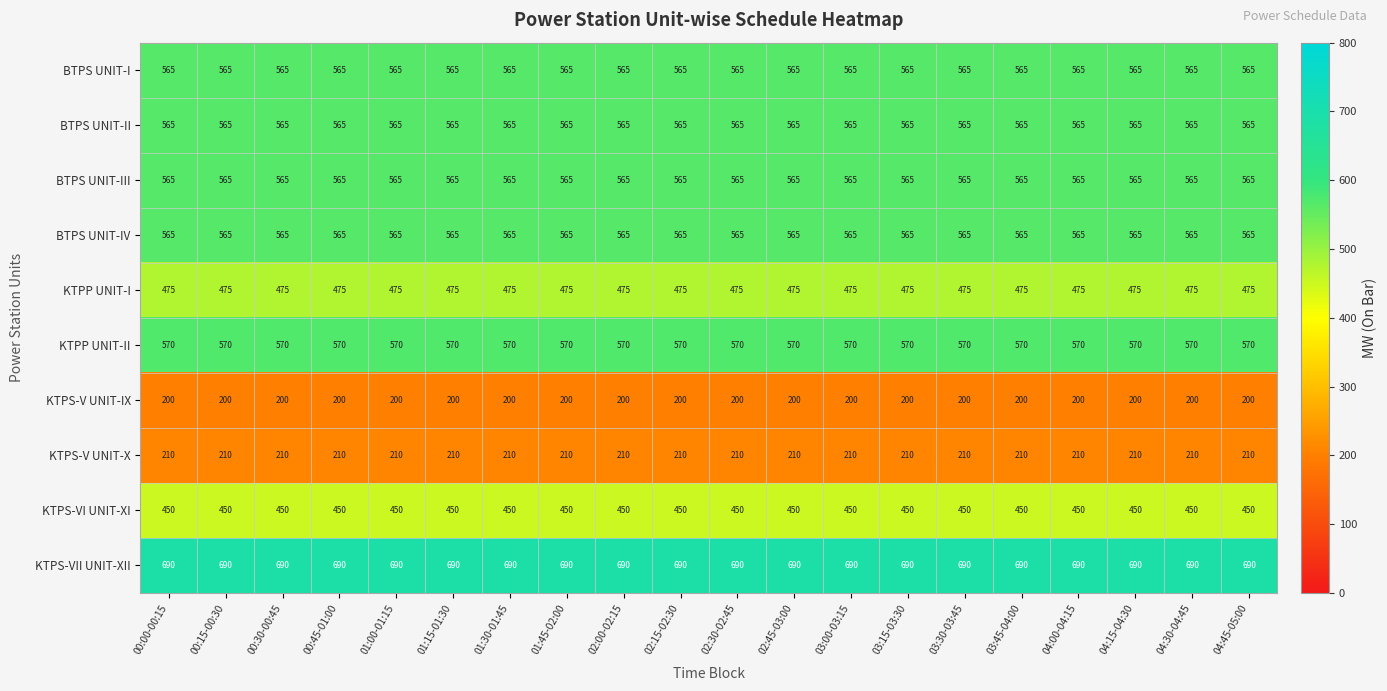

True or false: KTPS-V UNIT-IX has a value of 200 at 02:00-02:15.

True